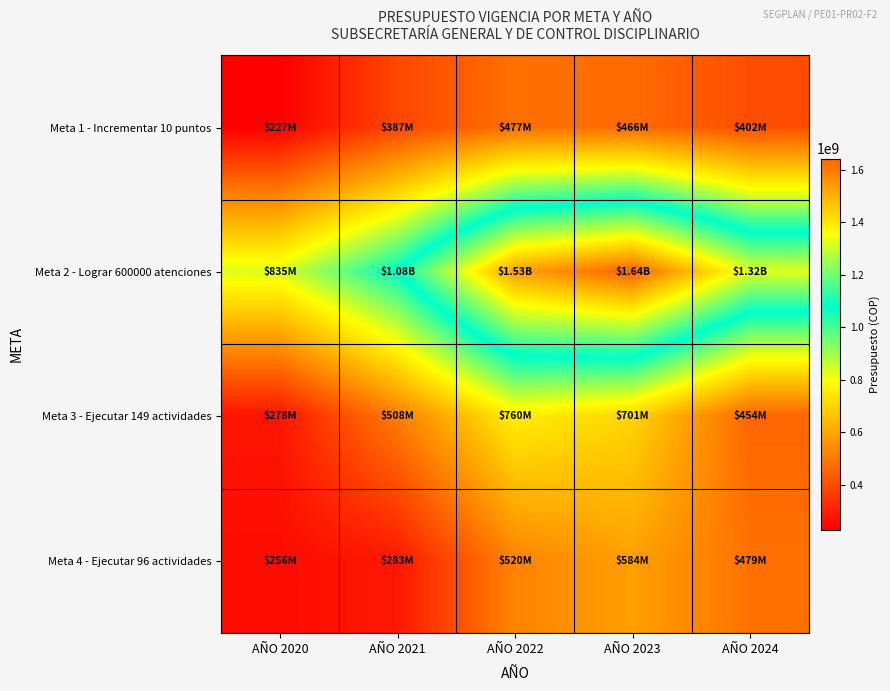

Which series has the largest total across all categories?

Meta 2 - Lograr 600000 atenciones